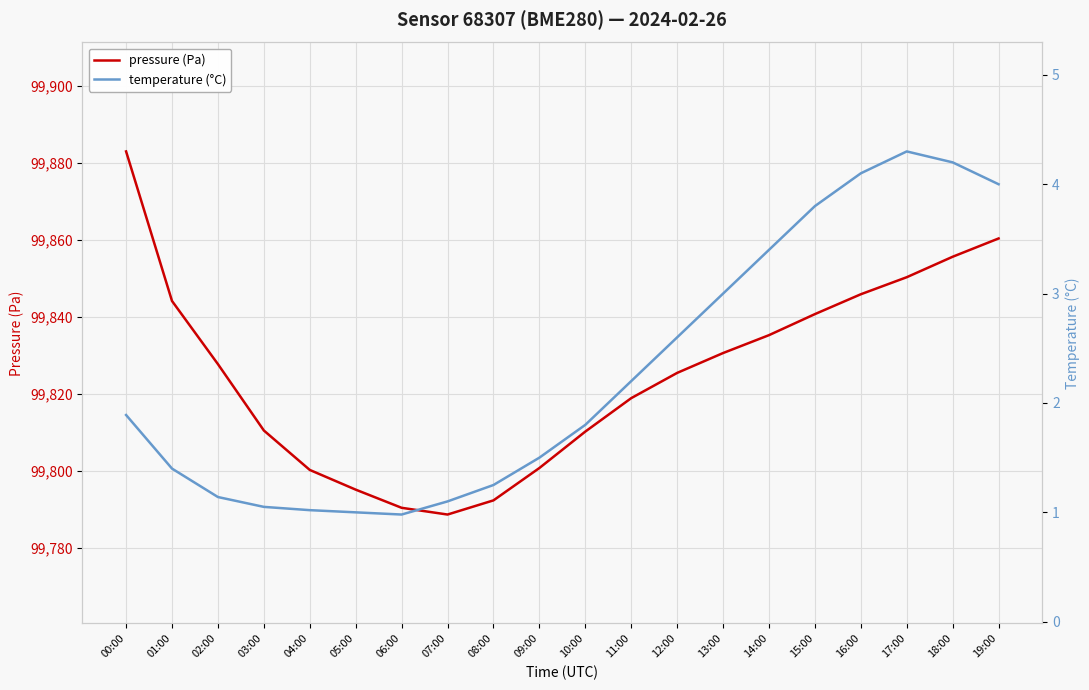

What is the smallest value displayed?

1.0